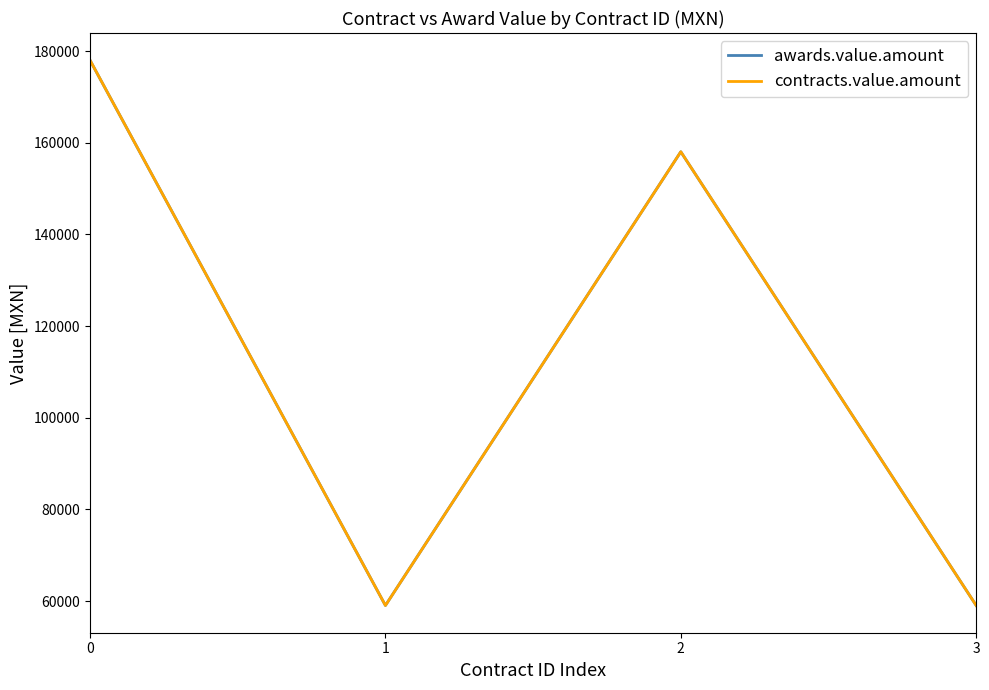

What is the value of the contracts.value.amount point at the 4th from the left?

59060.0